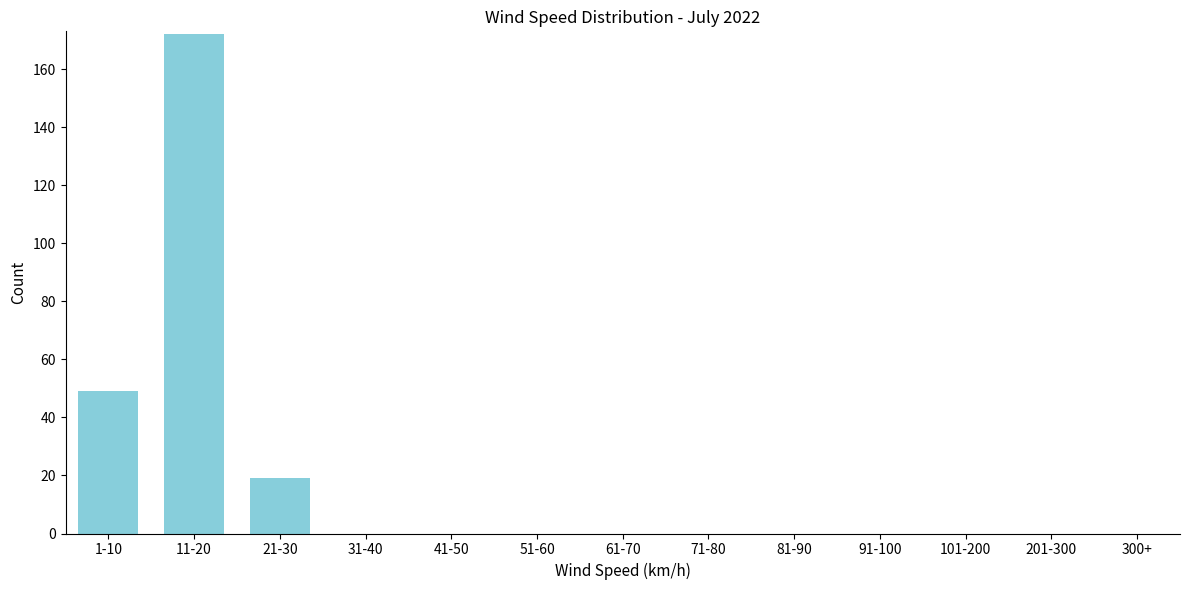

Reading left to right, extract all data points from this chart.

1-10=49	11-20=172	21-30=19	31-40=0	41-50=0	51-60=0	61-70=0	71-80=0	81-90=0	91-100=0	101-200=0	201-300=0	300+=0